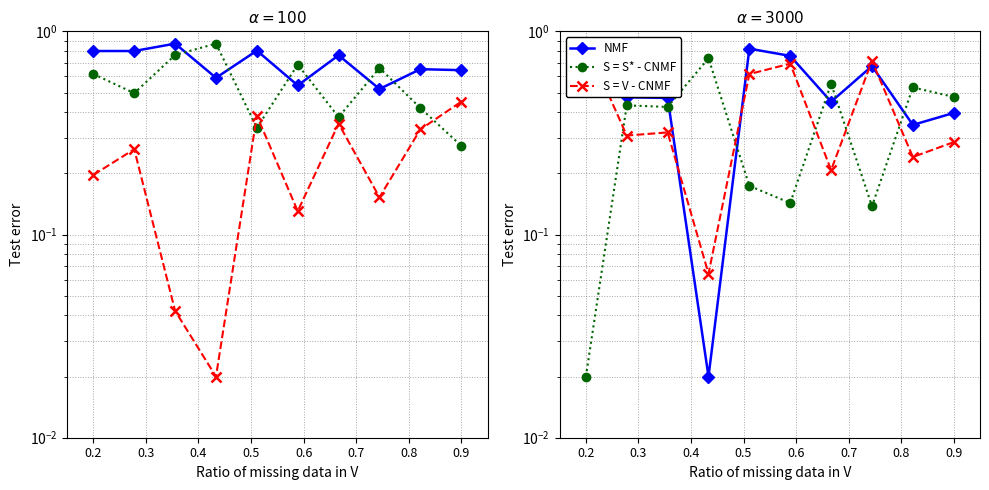

Reading left to right, extract all data points from this chart.

NMF: 0.6	0.5	0.5	0.0	0.8	0.8	0.5	0.7	0.3	0.4
S = S* - CNMF: 0.0	0.4	0.4	0.7	0.2	0.1	0.6	0.1	0.5	0.5
S = V - CNMF: 0.9	0.3	0.3	0.1	0.6	0.7	0.2	0.7	0.2	0.3